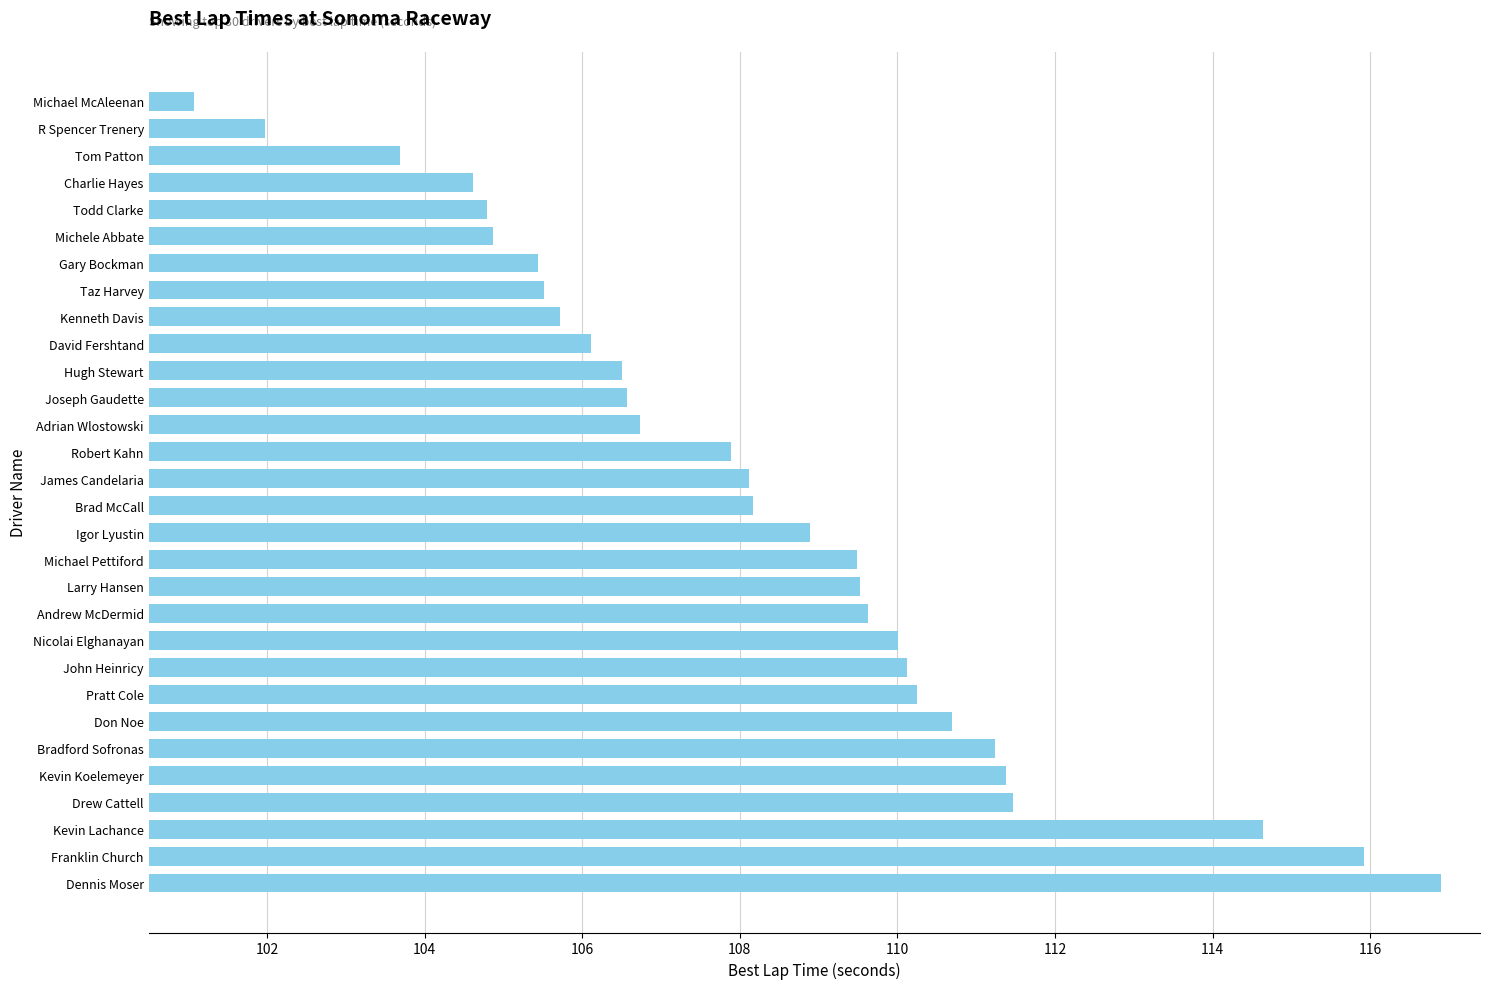

How many data points are above 108?

16